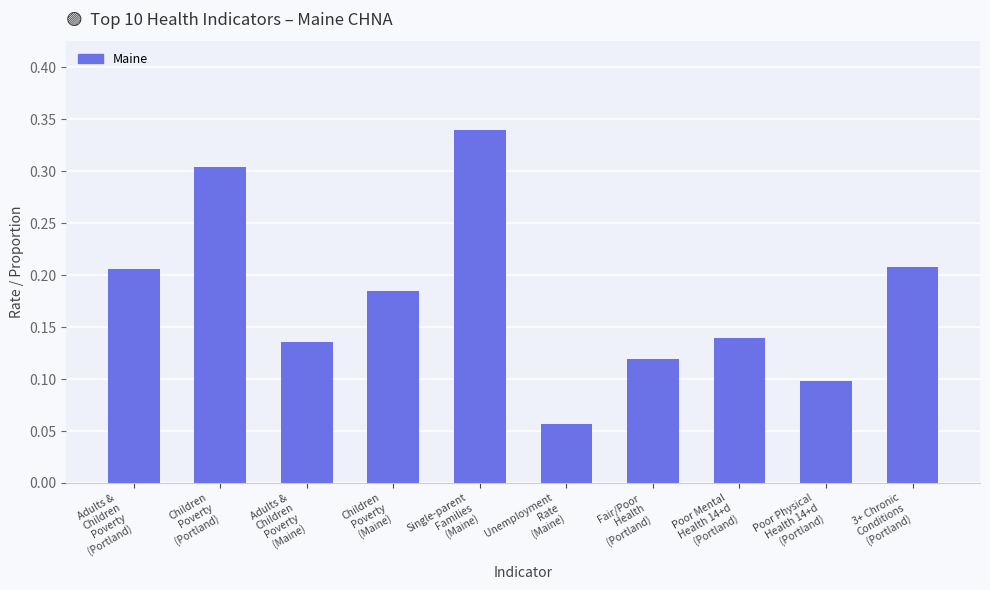

Are the bars grouped side by side (vs. stacked)?

No